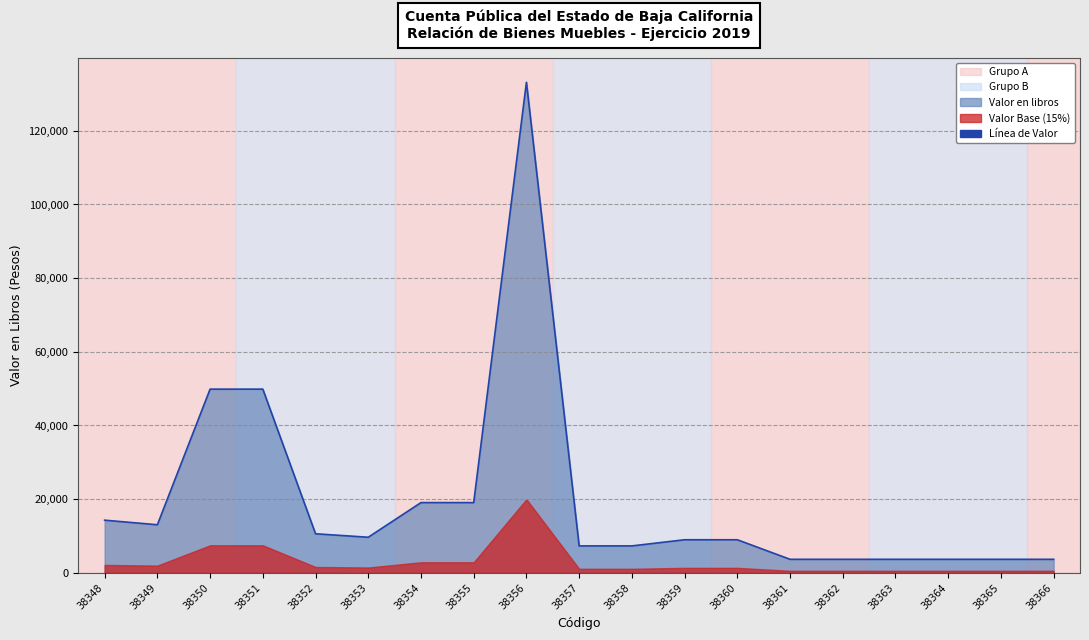

What is the average value?

19643.5